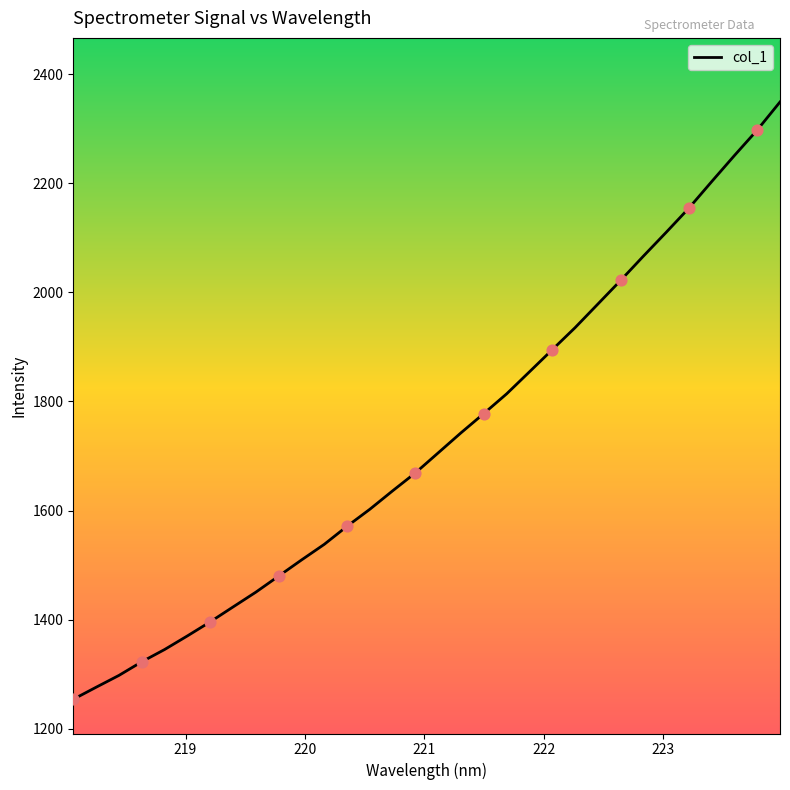

What is the difference between the maximum and minimum values?

1094.6